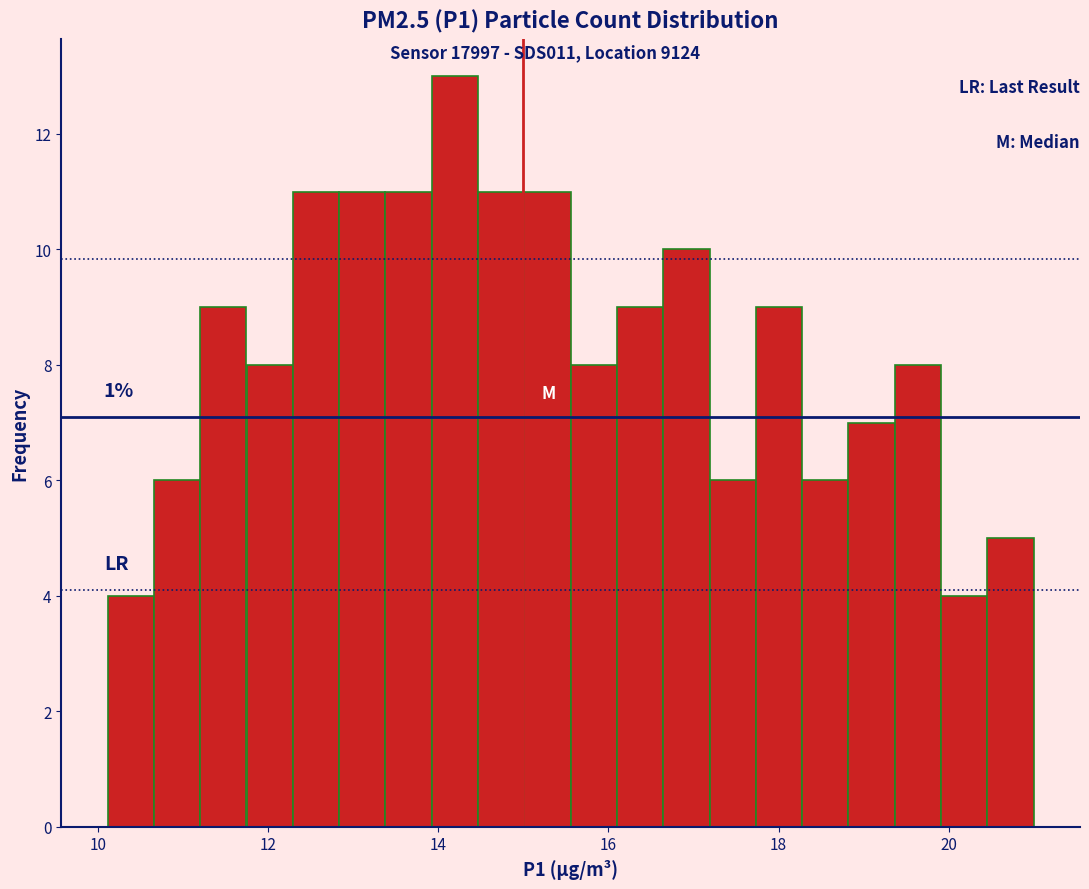

Read against the x-axis, roughly where is the centre of the tallest bar?

14.2